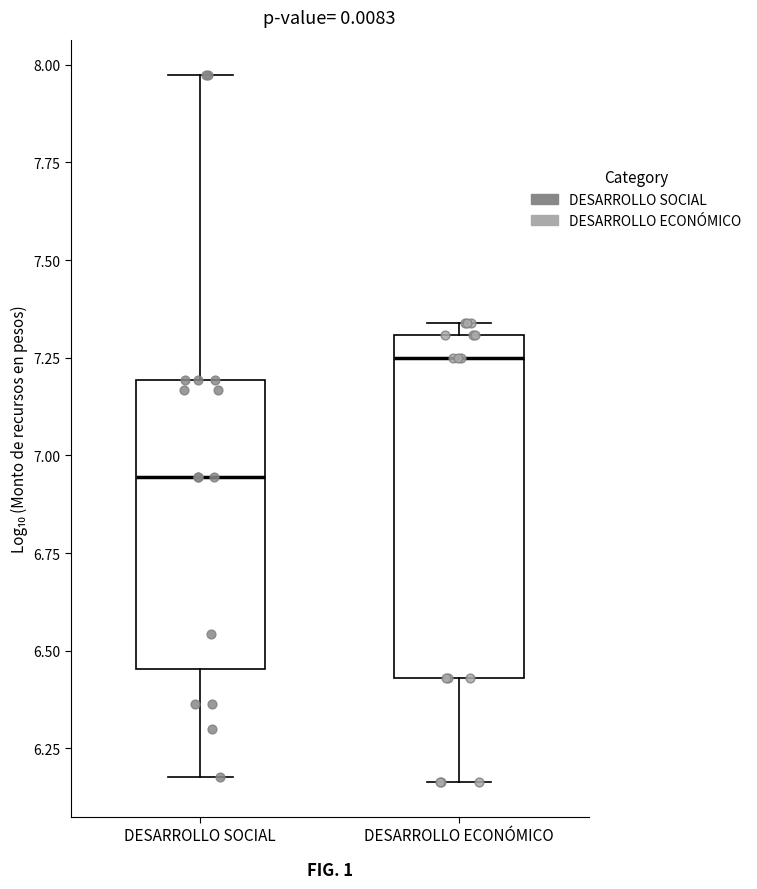

Where is the lower edge of the box for DESARROLLO ECONÓMICO on the y-axis? The values are not printed on the chart, so give them approximately, as read against the axis.

6.45